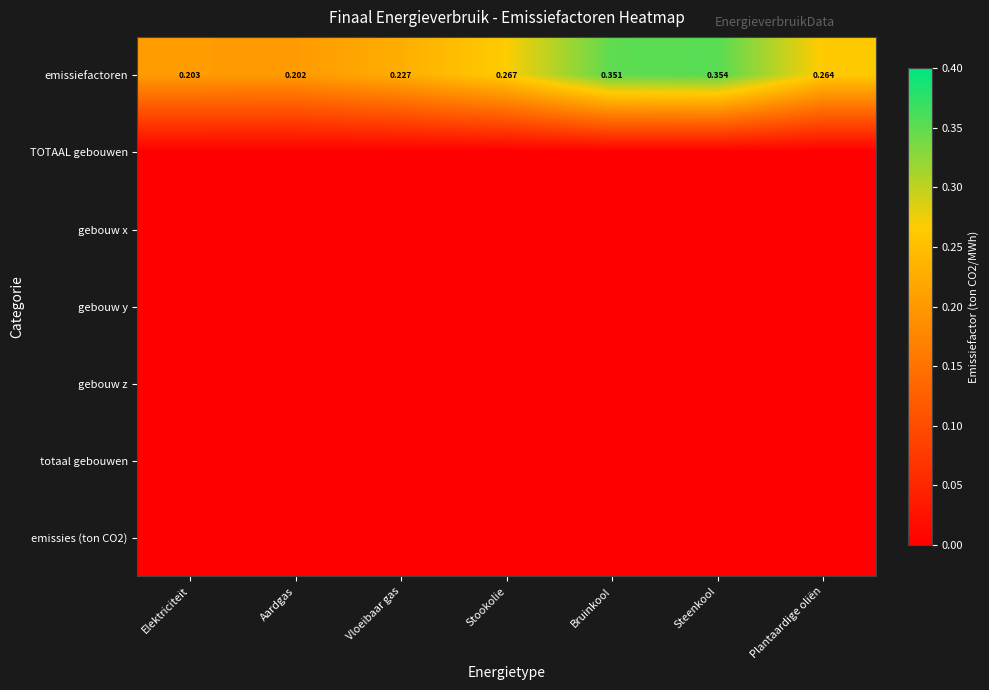

Is it true that gebouw x equals 0.0 at Stookolie?

True